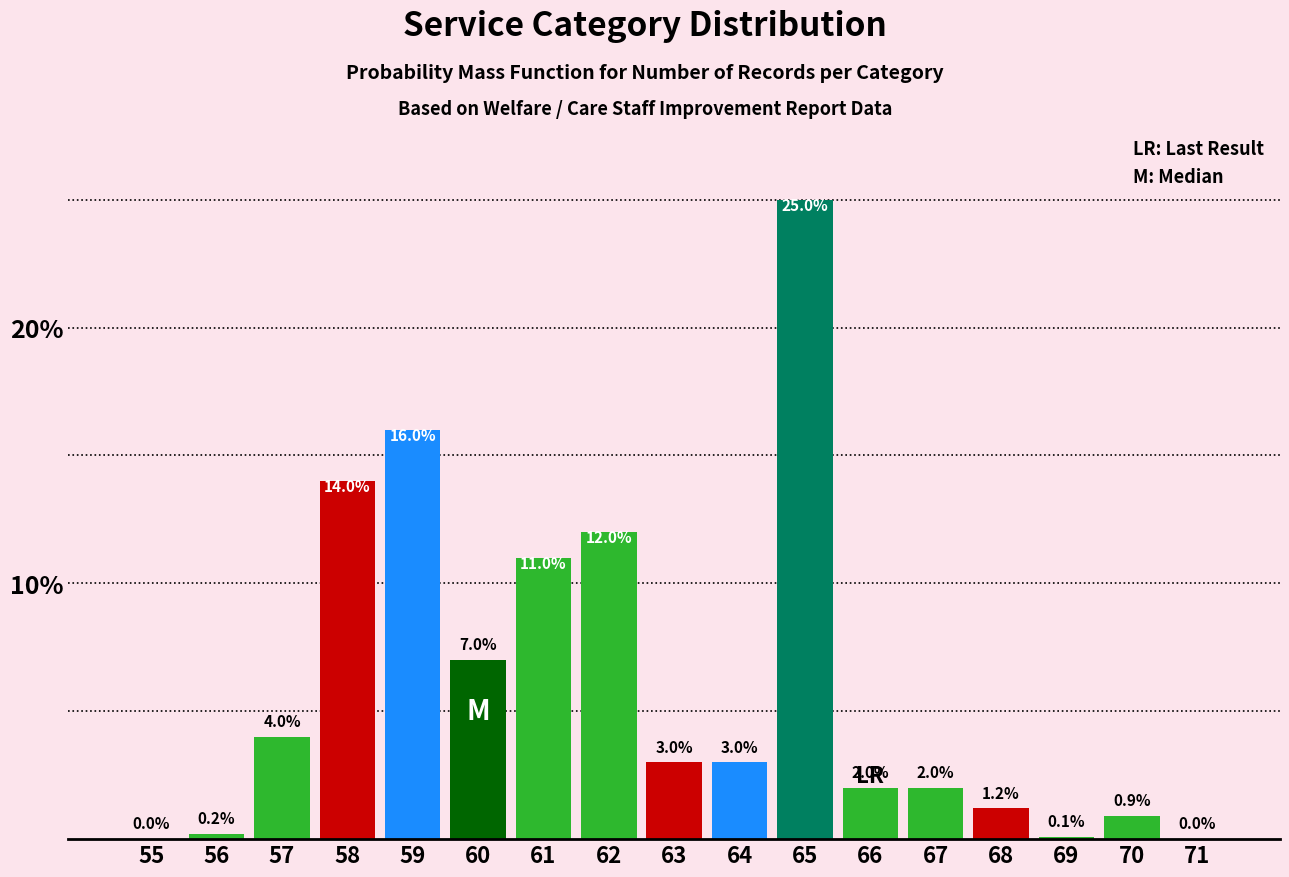

Reading left to right, what are all the values shown in this chart?

55=0.0	56=0.2	57=4.0	58=14.0	59=16.0	60=7.0	61=11.0	62=12.0	63=3.0	64=3.0	65=25.0	66=2.0	67=2.0	68=1.2	69=0.1	70=0.9	71=0.0